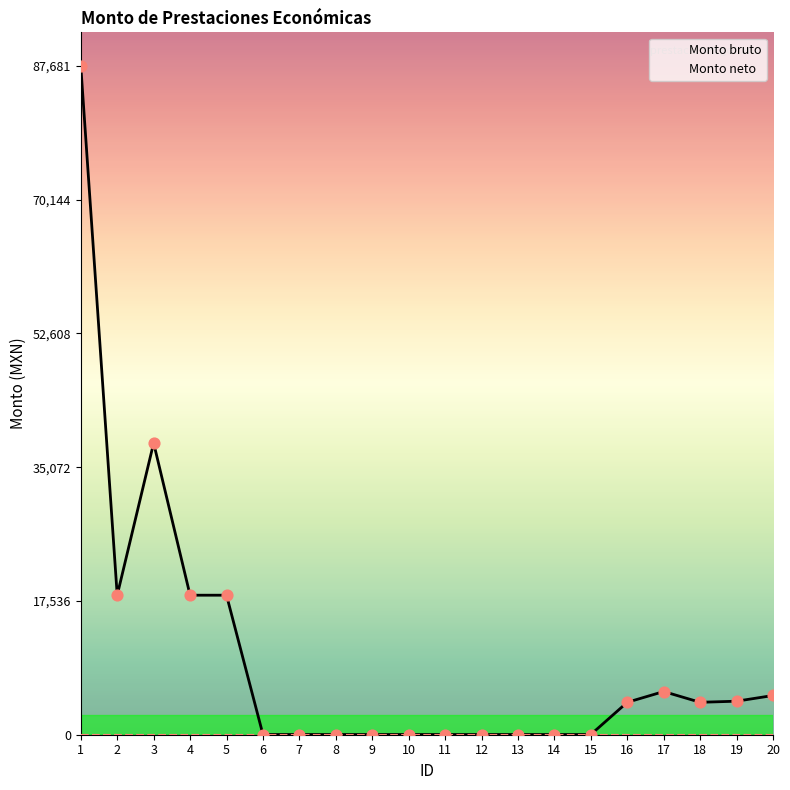

At how many categories does at least one series exceed 29368?

2